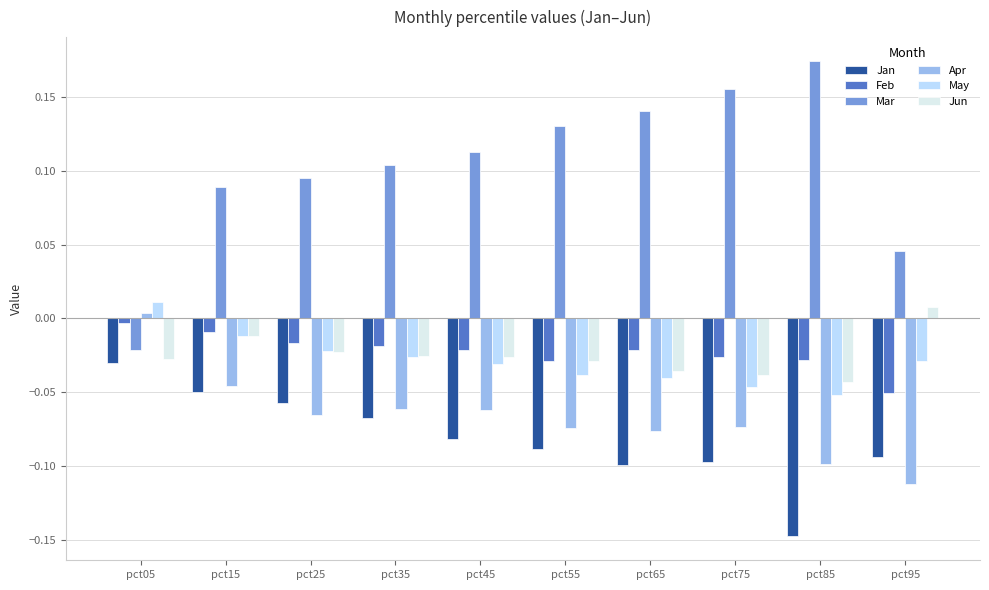

What are all the series names shown in the legend?

Jan, Feb, Mar, Apr, May, Jun